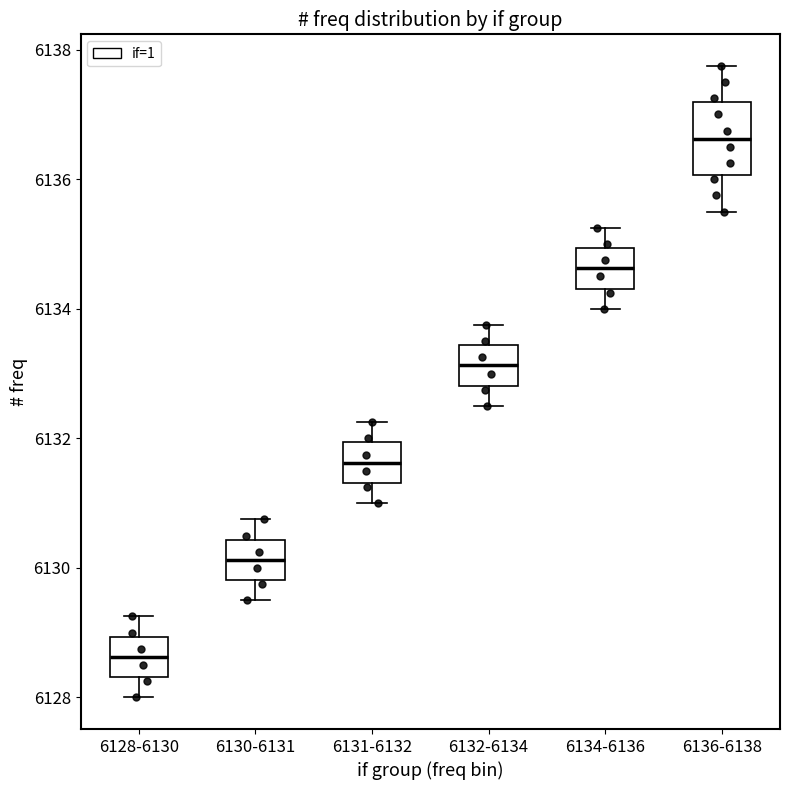

Reading left to right, transcribe this box plot: for each box, give where its median line is, the range the box spans, and where its two whiskers end, as read against the y-axis. The values are not printed on the chart, so give them approximately, as read against the axis.

6128-6130: median 6128.6, box 6128.4 to 6129.0, whiskers 6128.0 to 6129.2
6130-6131: median 6130.2, box 6129.8 to 6130.4, whiskers 6129.6 to 6130.8
6131-6132: median 6131.6, box 6131.4 to 6132.0, whiskers 6131.0 to 6132.2
6132-6134: median 6133.2, box 6132.8 to 6133.4, whiskers 6132.6 to 6133.8
6134-6136: median 6134.6, box 6134.4 to 6135.0, whiskers 6134.0 to 6135.2
6136-6138: median 6136.6, box 6136.0 to 6137.2, whiskers 6135.6 to 6137.8